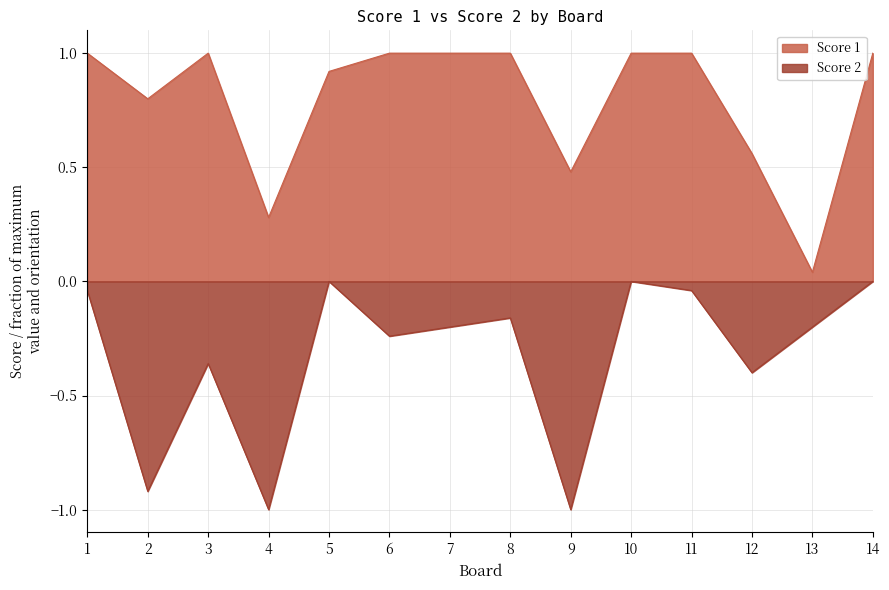

What value does the Score 1 series have at 9?

0.5